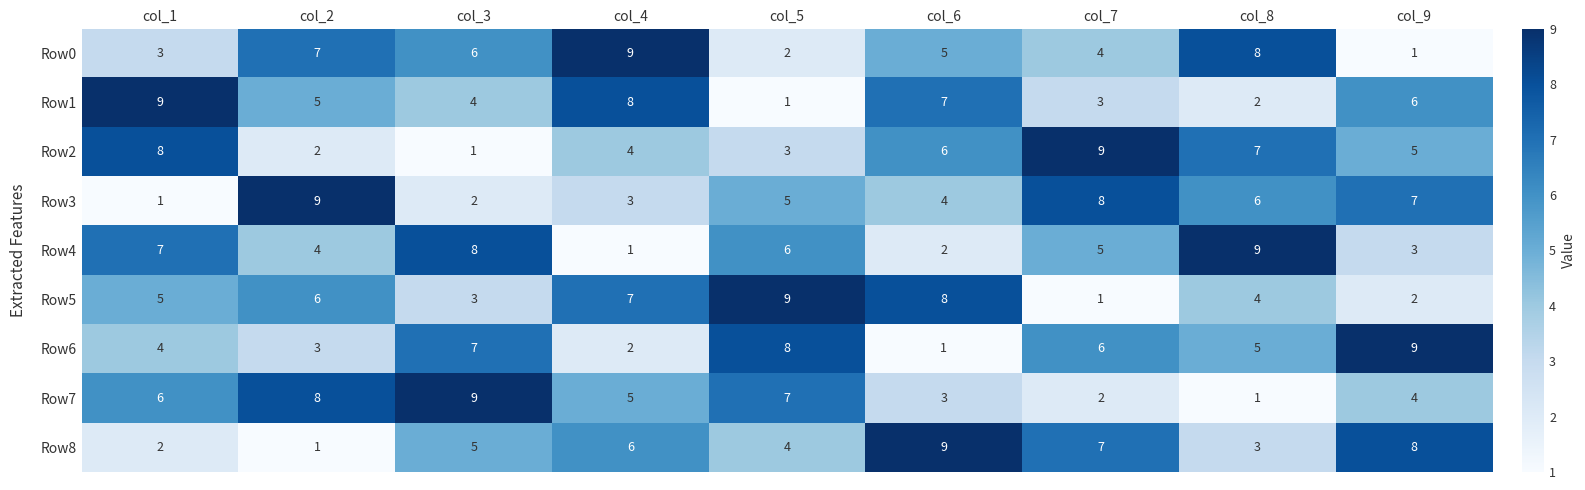

How many categories are shown in the chart?

9